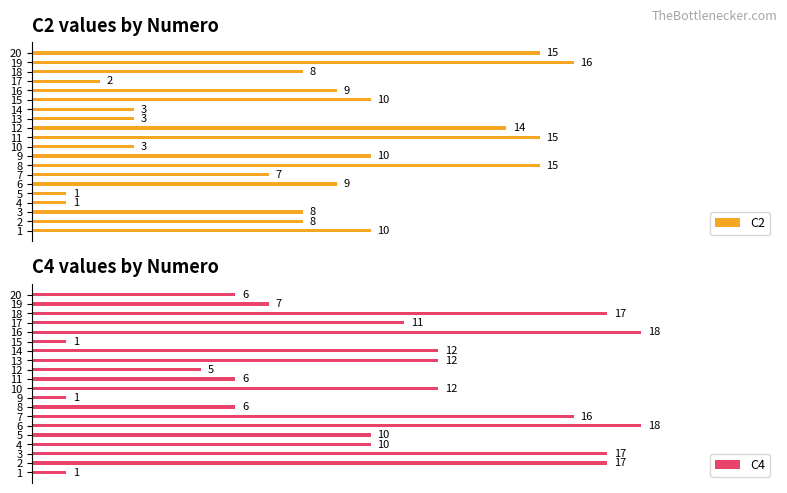

Does the chart contain any negative values?

No